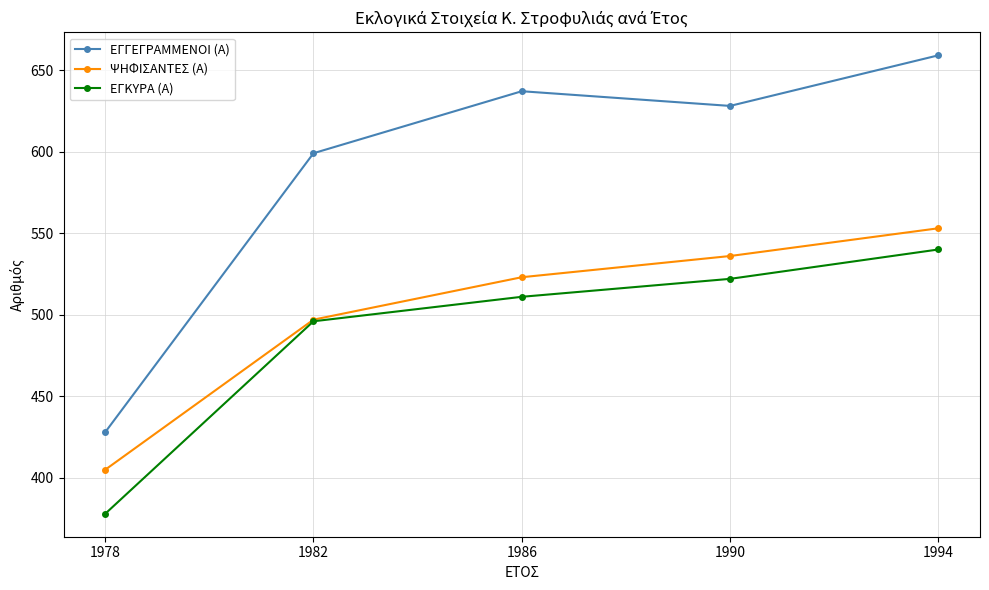

How many data points in ΕΓΓΕΓΡΑΜΜΕΝΟΙ (Α) are less than 628?

2